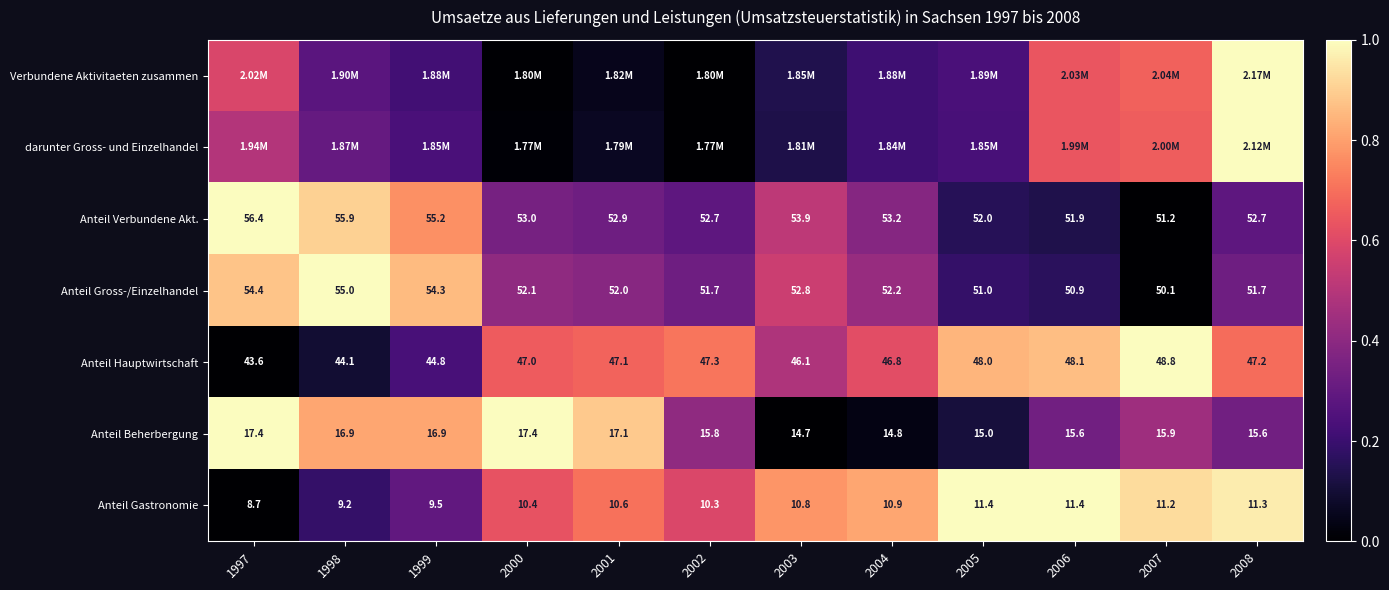

Is the value of Anteil Gastronomie at 2000 greater than the value of Anteil Beherbergung at 2000?

No